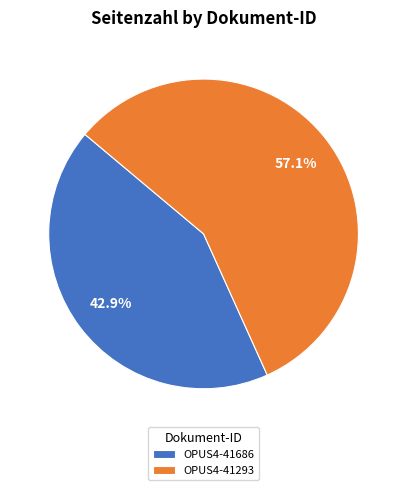

Is OPUS4-41293 the majority of the pie?

Yes